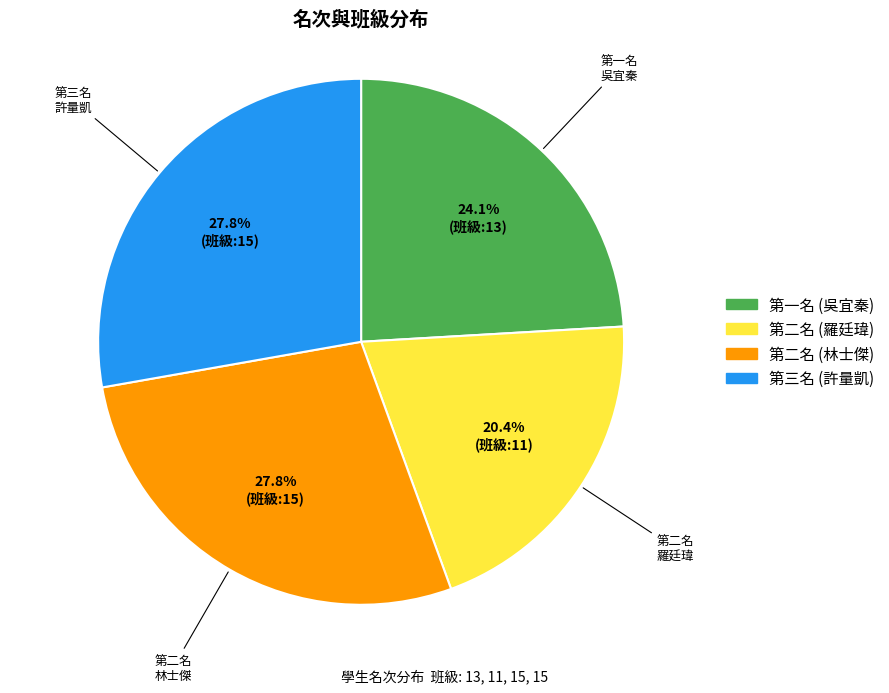

Is there any slice that represents more than half of the pie?

No